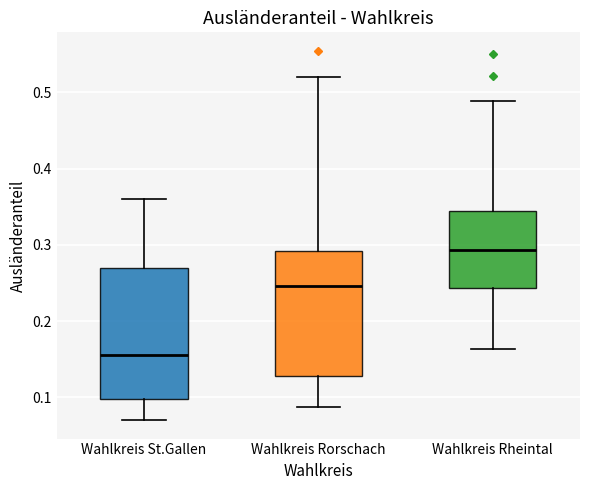

Reading left to right, read every box against the y-axis: the position of its median line, the range the box covers, and the ends of its whiskers. The values are not printed on the chart, so give them approximately, as read against the axis.

Wahlkreis St.Gallen: median 0.16, box 0.10 to 0.27, whiskers 0.07 to 0.36
Wahlkreis Rorschach: median 0.25, box 0.13 to 0.29, whiskers 0.09 to 0.52
Wahlkreis Rheintal: median 0.29, box 0.24 to 0.34, whiskers 0.16 to 0.49